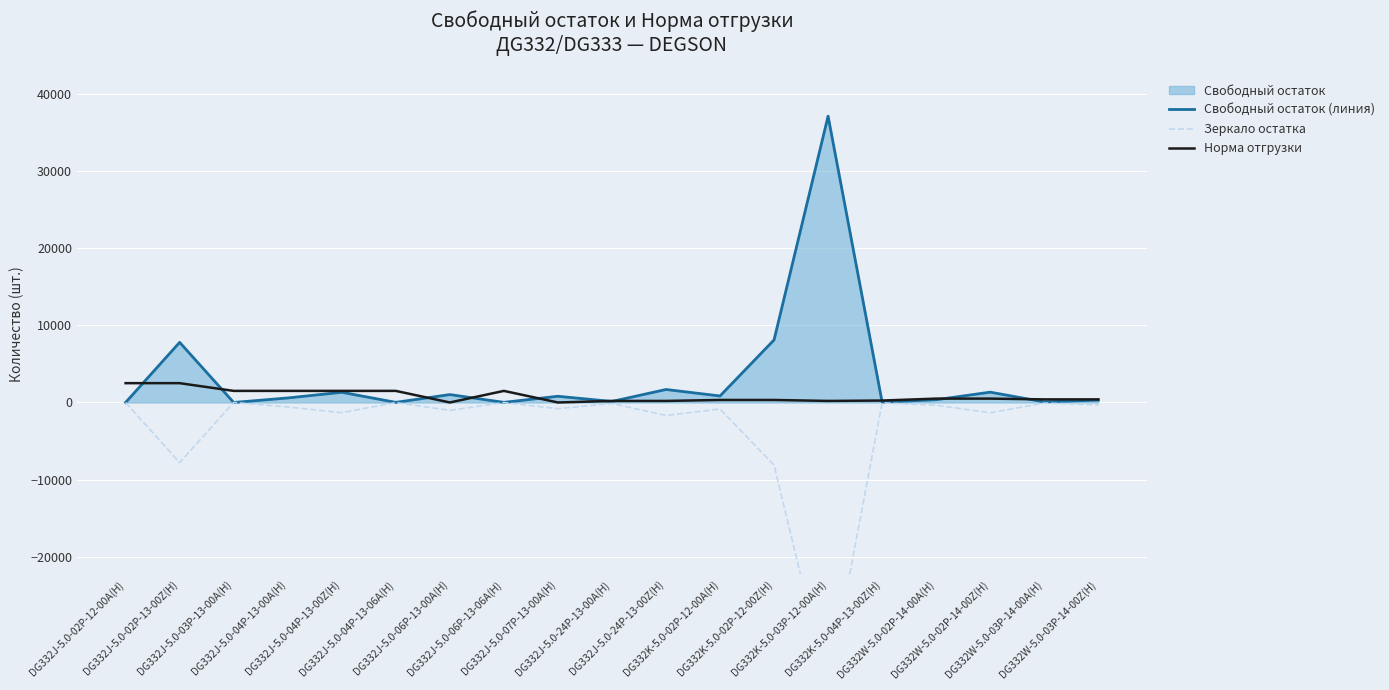

List the series in order of their overall mean, highest first.

Свободный остаток (линия), Норма отгрузки, Зеркало остатка